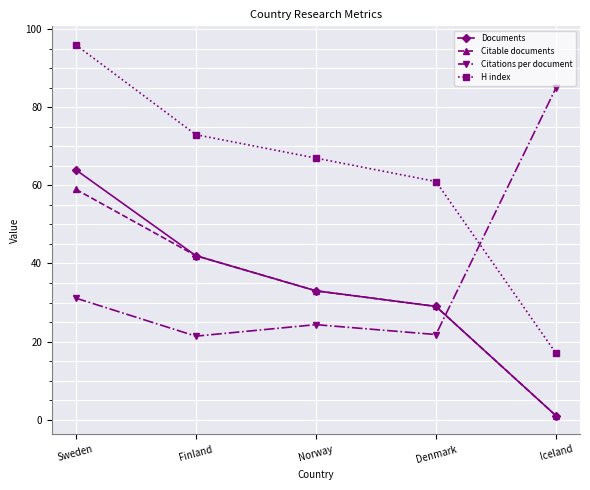

What position from the left is Iceland?

5